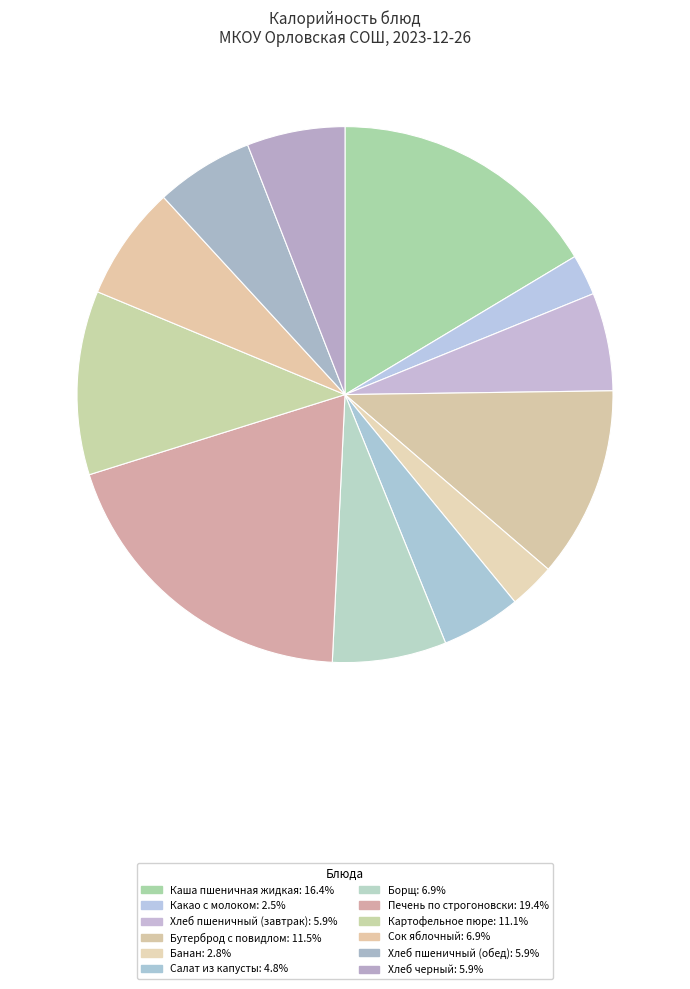

Count the number of slices in the pie.

12